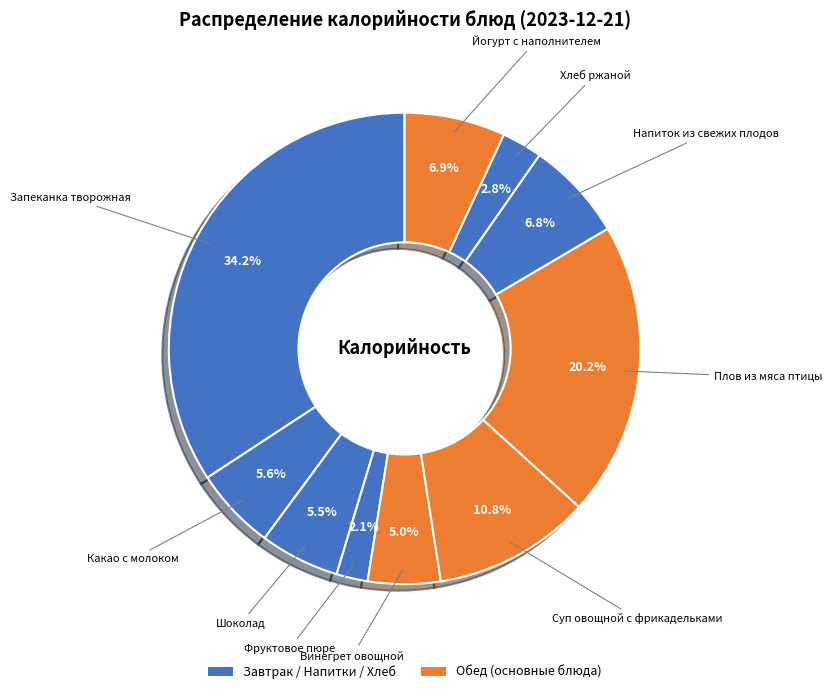

Count the number of slices in the pie.

10